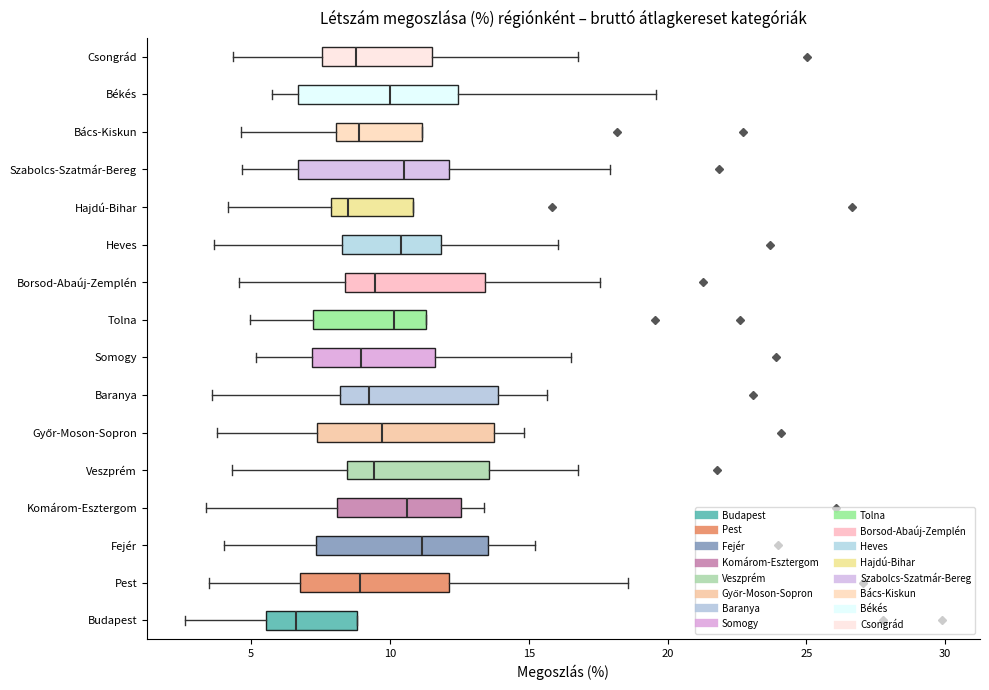

Reading bottom to top, read every box against the x-axis: the position of its median line, the range the box covers, and the ends of its whiskers. The values are not printed on the chart, so give them approximately, as read against the axis.

Budapest: median 6.5, box 5.5 to 9.0, whiskers 2.5 to 9.0
Pest: median 9.0, box 7.0 to 12.0, whiskers 3.5 to 18.5
Fejér: median 11.0, box 7.5 to 13.5, whiskers 4.0 to 15.0
Komárom-Esztergom: median 10.5, box 8.0 to 12.5, whiskers 3.5 to 13.5
Veszprém: median 9.5, box 8.5 to 13.5, whiskers 4.5 to 17.0
Győr-Moson-Sopron: median 9.5, box 7.5 to 14.0, whiskers 4.0 to 15.0
Baranya: median 9.0, box 8.0 to 14.0, whiskers 3.5 to 15.5
Somogy: median 9.0, box 7.0 to 11.5, whiskers 5.0 to 16.5
Tolna: median 10.0, box 7.0 to 11.5, whiskers 5.0 to 11.5
Borsod-Abaúj-Zemplén: median 9.5, box 8.5 to 13.5, whiskers 4.5 to 17.5
Heves: median 10.5, box 8.5 to 12.0, whiskers 3.5 to 16.0
Hajdú-Bihar: median 8.5, box 8.0 to 11.0, whiskers 4.0 to 11.0
Szabolcs-Szatmár-Bereg: median 10.5, box 6.5 to 12.0, whiskers 4.5 to 18.0
Bács-Kiskun: median 9.0, box 8.0 to 11.0, whiskers 4.5 to 11.0
Békés: median 10.0, box 6.5 to 12.5, whiskers 5.5 to 19.5
Csongrád: median 9.0, box 7.5 to 11.5, whiskers 4.5 to 17.0